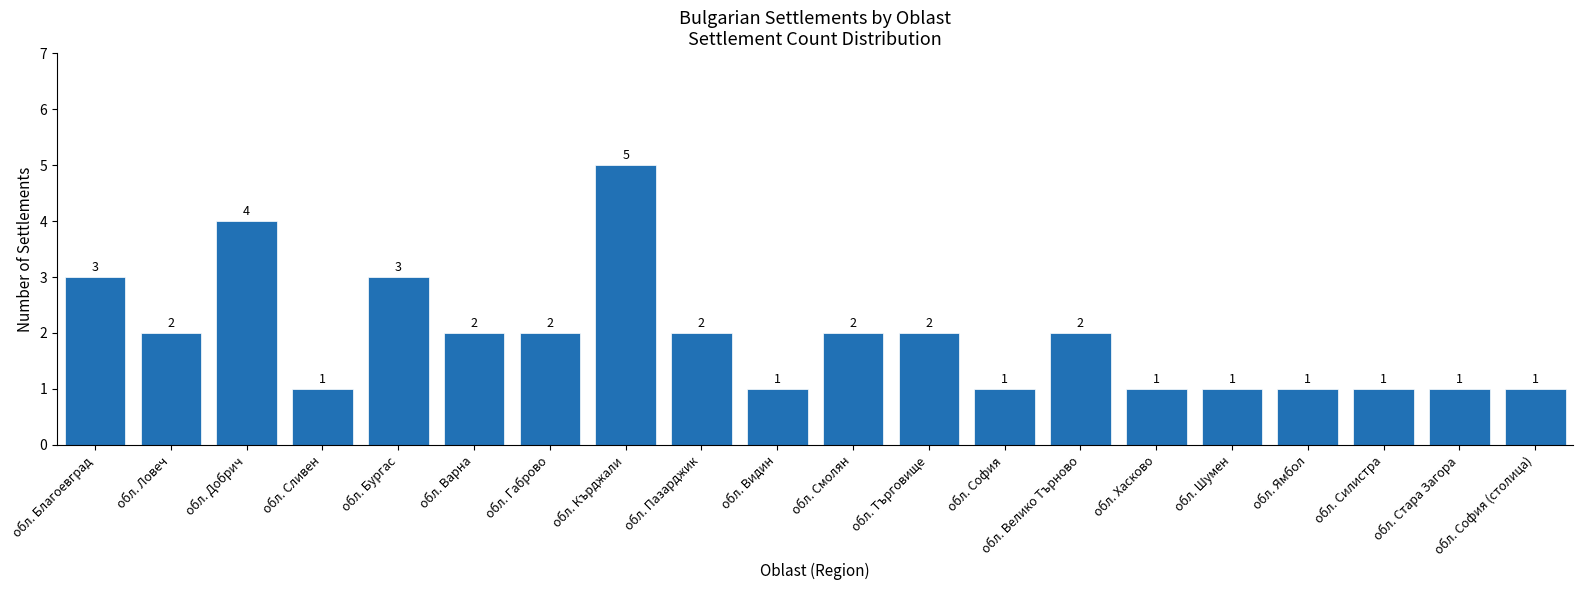

How many bars are there in total?

20